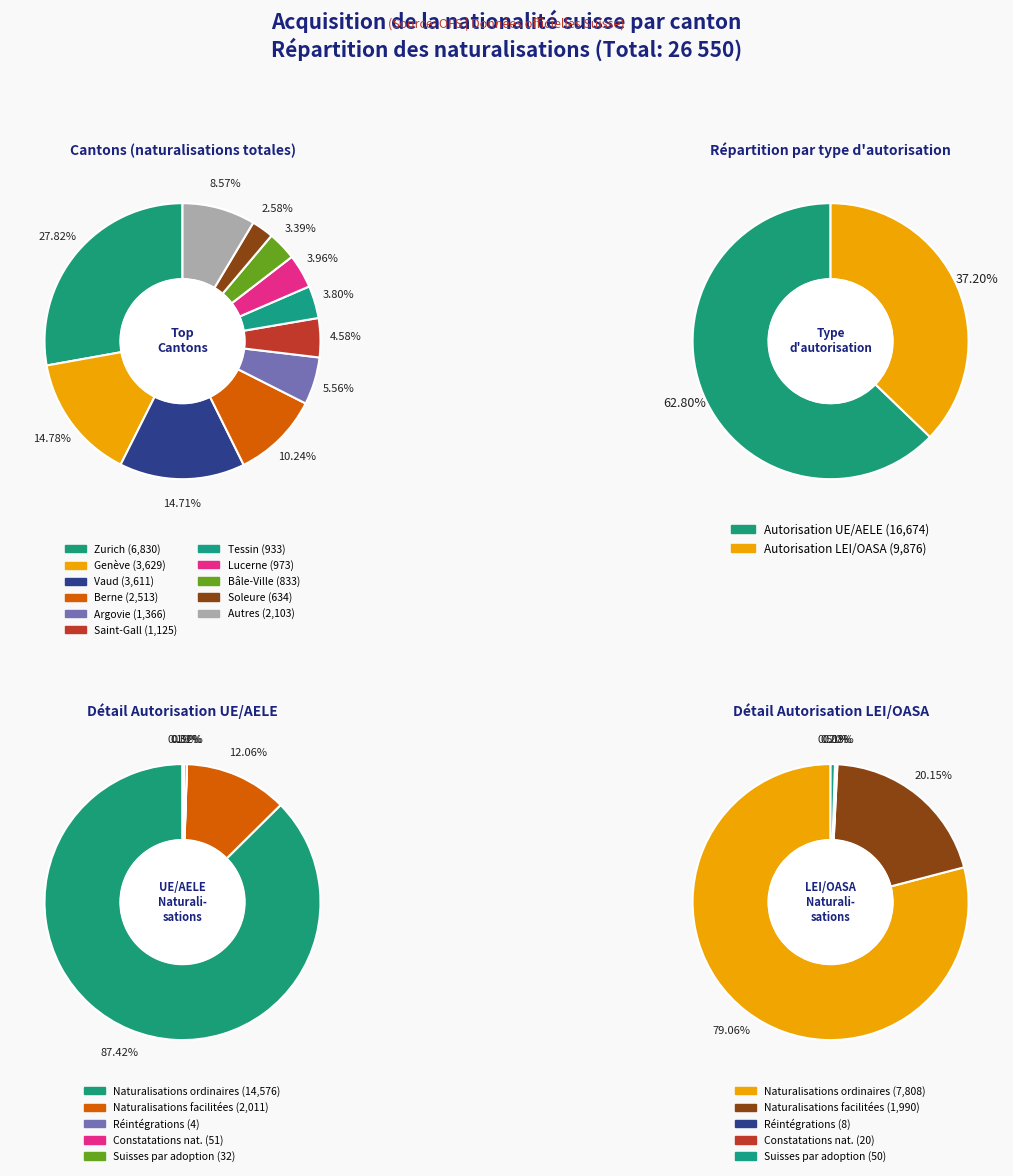

Is there a majority slice in this chart?

No